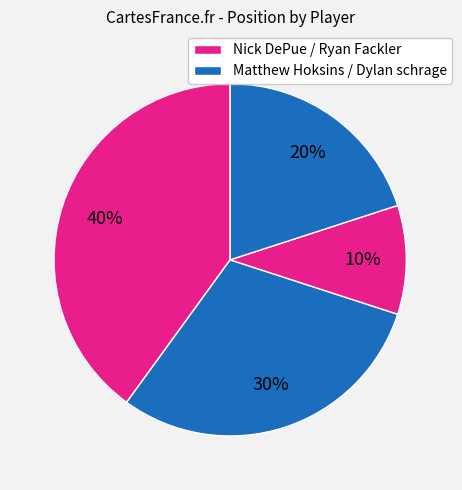

How many segments does this pie chart have?

4